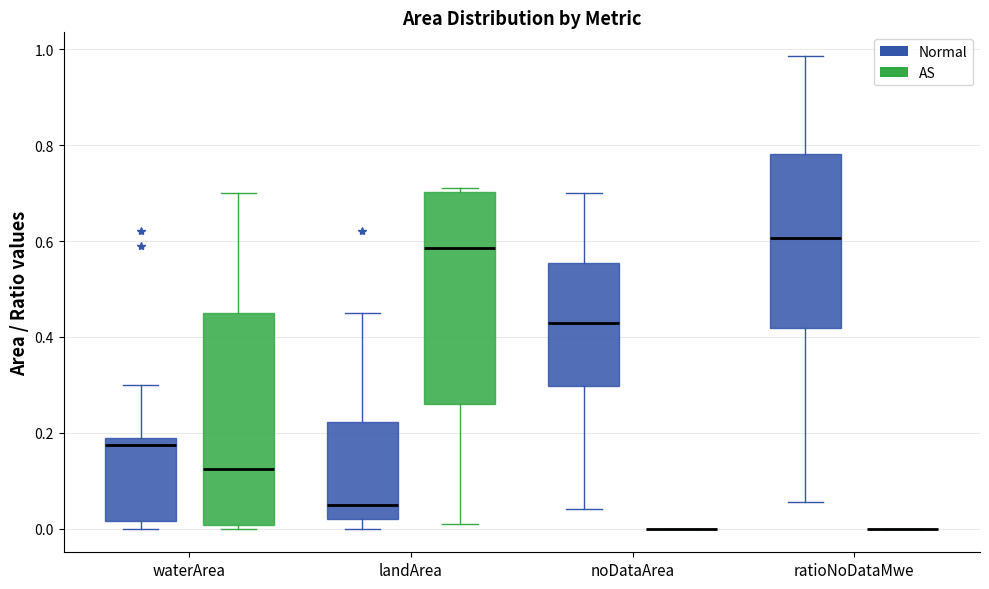

Where is the lower edge of the box for ratioNoDataMwe (Normal) on the y-axis? The values are not printed on the chart, so give them approximately, as read against the axis.

0.42